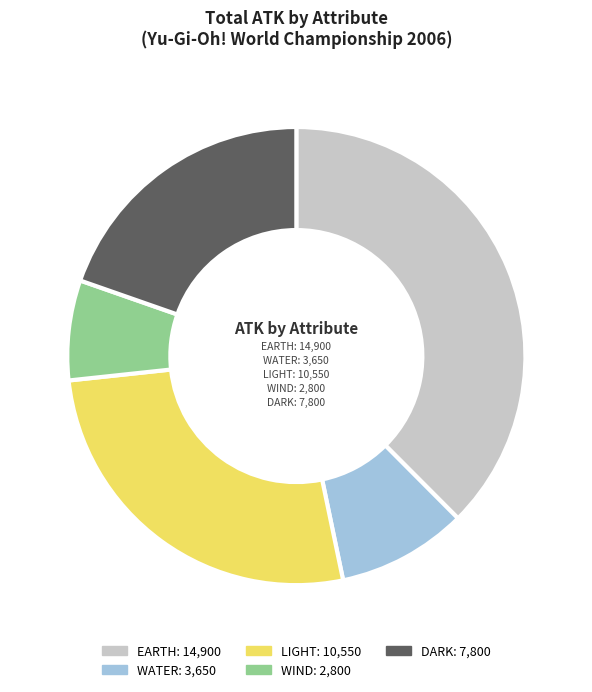

Is the sum of WIND and WATER greater than half?

No